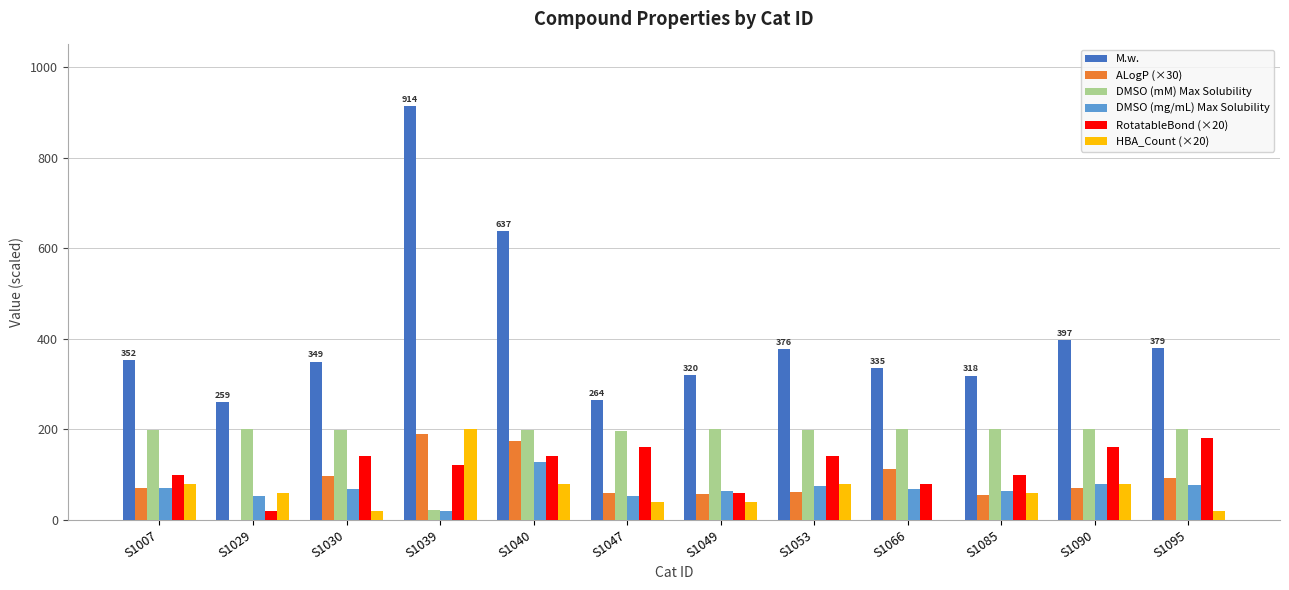

List the labels in order of M.w. value, largest first.

S1039, S1040, S1090, S1095, S1053, S1007, S1030, S1066, S1049, S1085, S1047, S1029